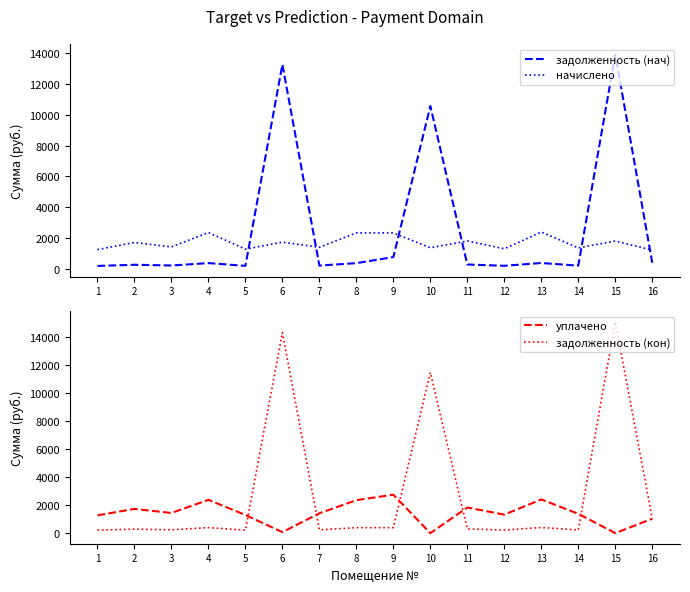

What is the total value across all series at 11?

4263.8